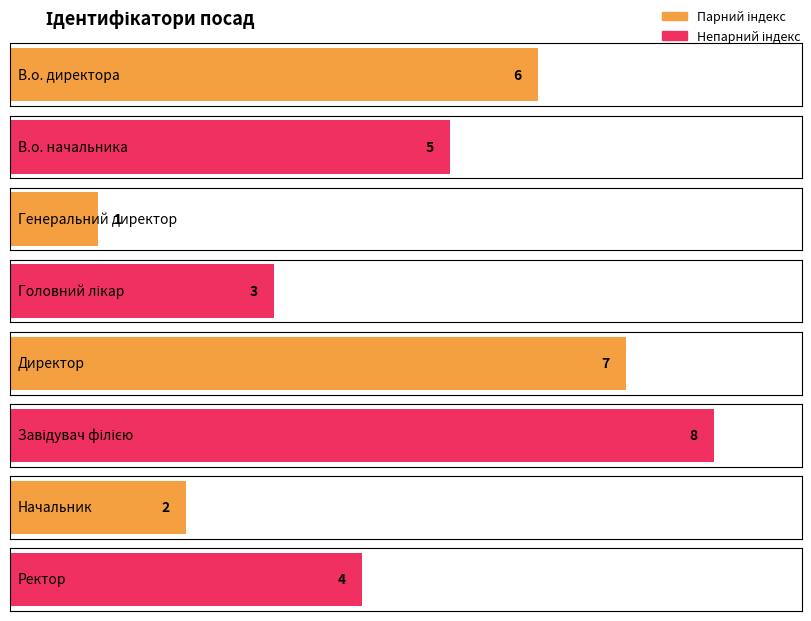

What is the value of the 1st bar from the left?

6